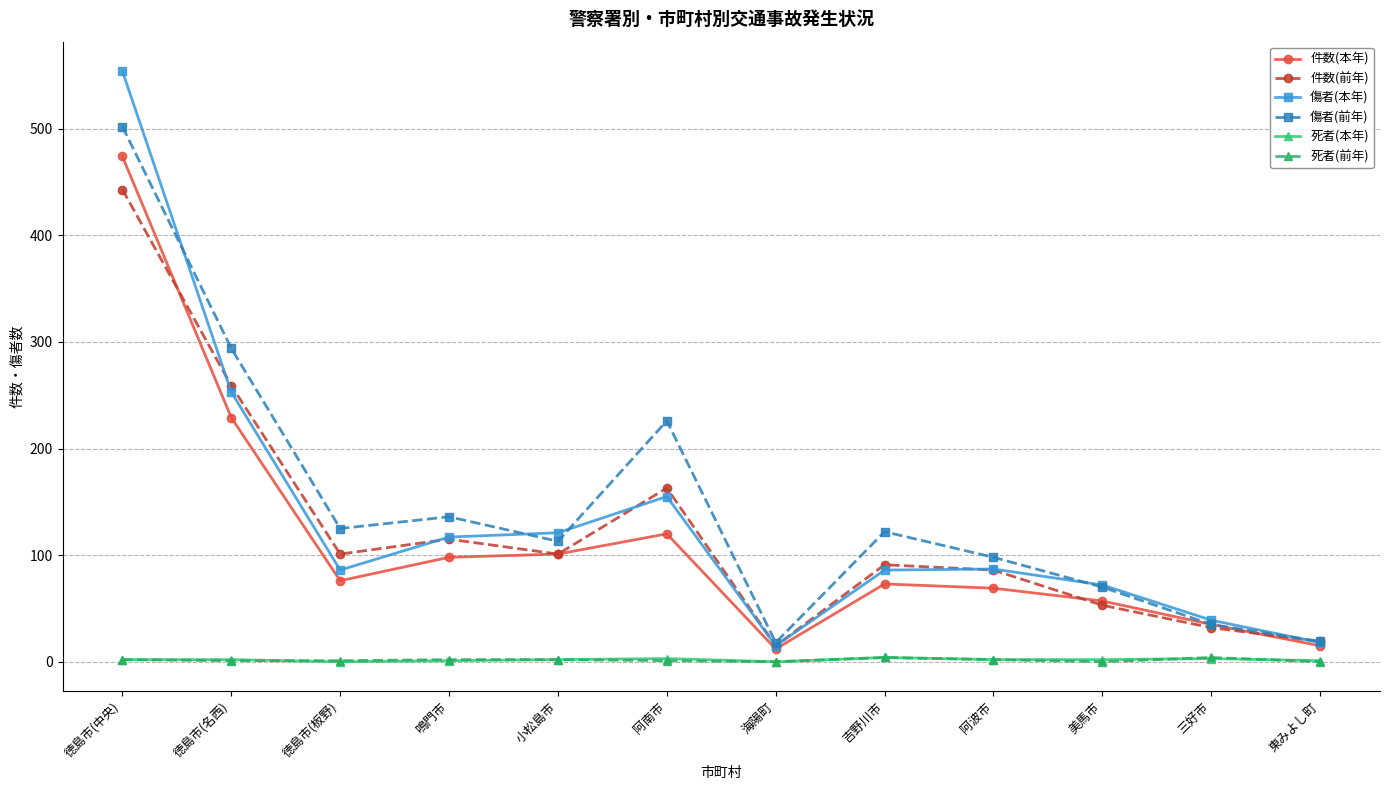

At which label does 傷者(前年) reach its peak?

徳島市(中央)